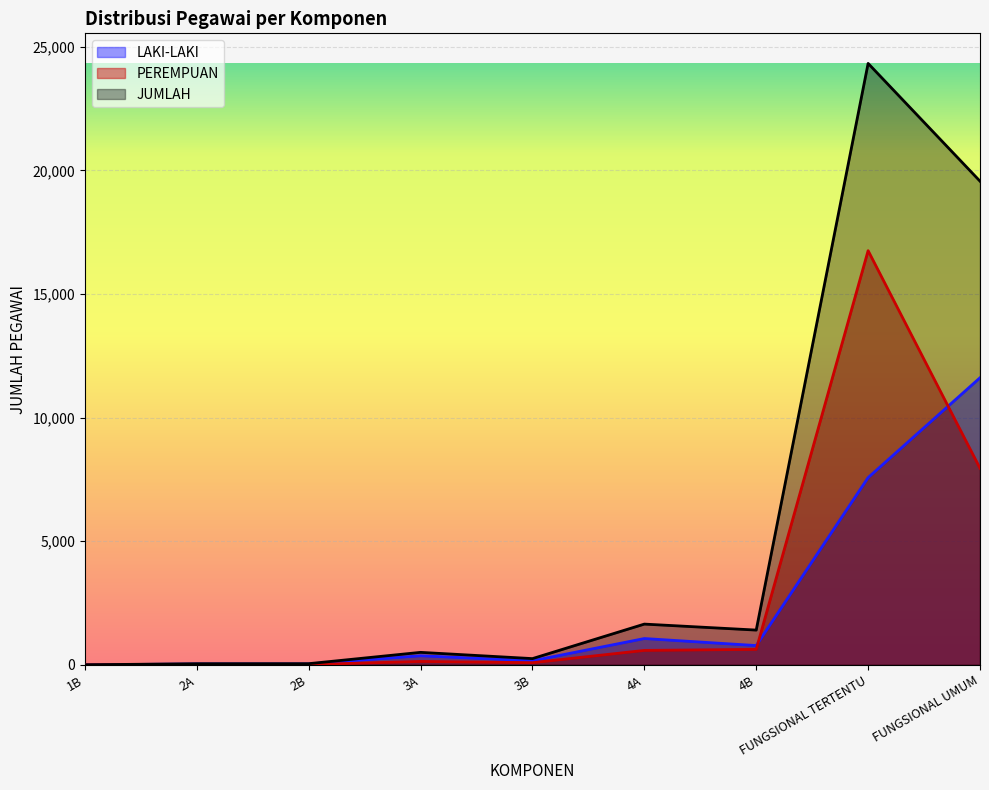

How many values in the JUMLAH series exceed 505?

4